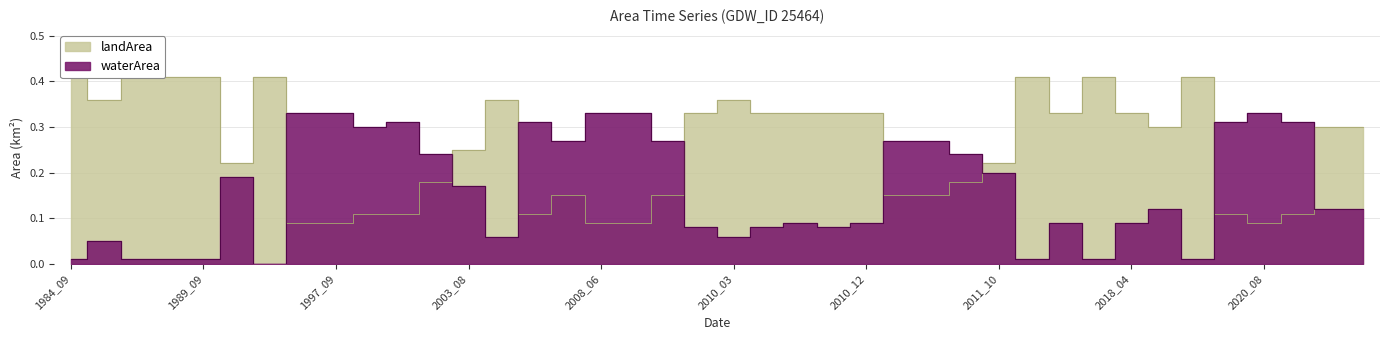

True or false: landArea has a value of 0.1 at 2003_07.

False